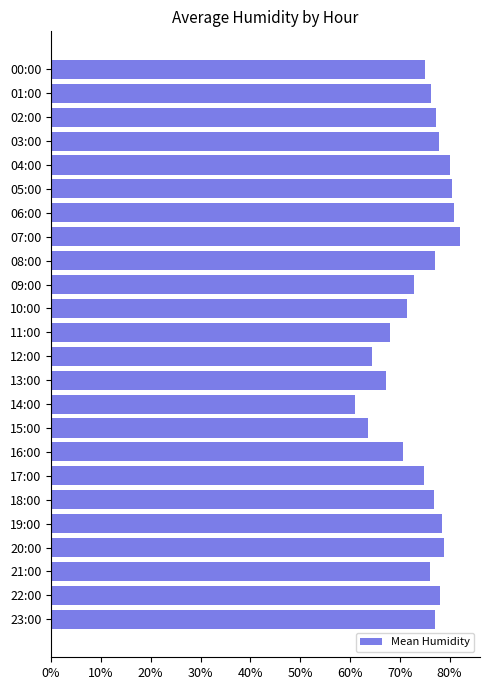

What is the sum of the values at 14:00 and 23:00?

138.1